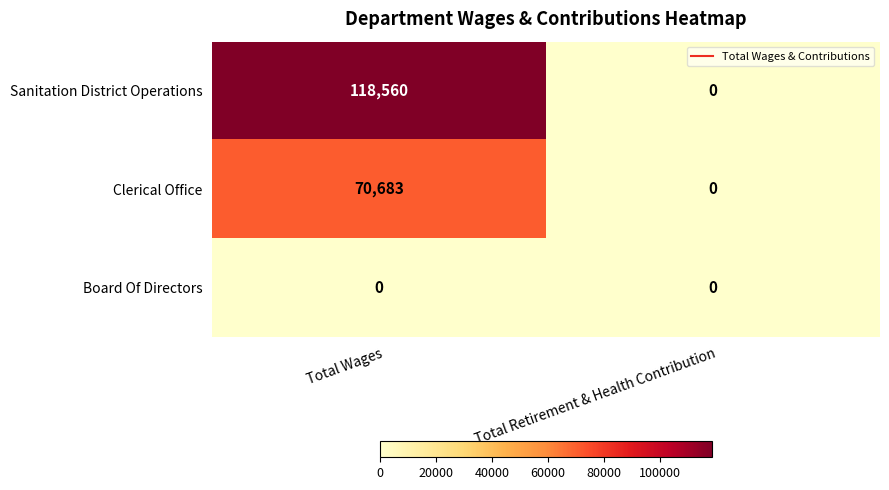

Which series has the widest spread of values?

Sanitation District Operations